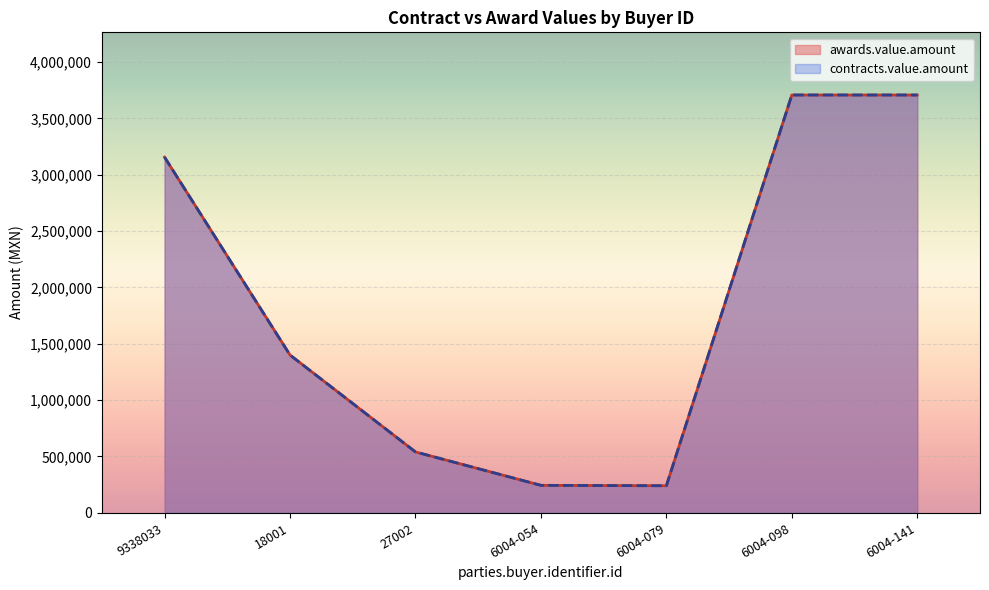

True or false: awards.value.amount and contracts.value.amount intersect in this chart.

False